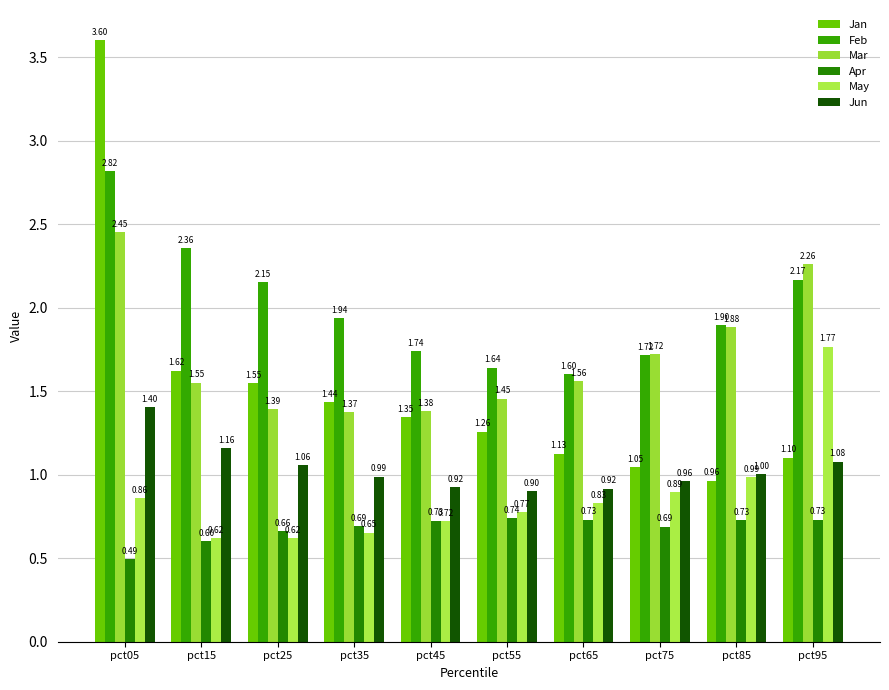

How many distinct data groups are displayed?

6